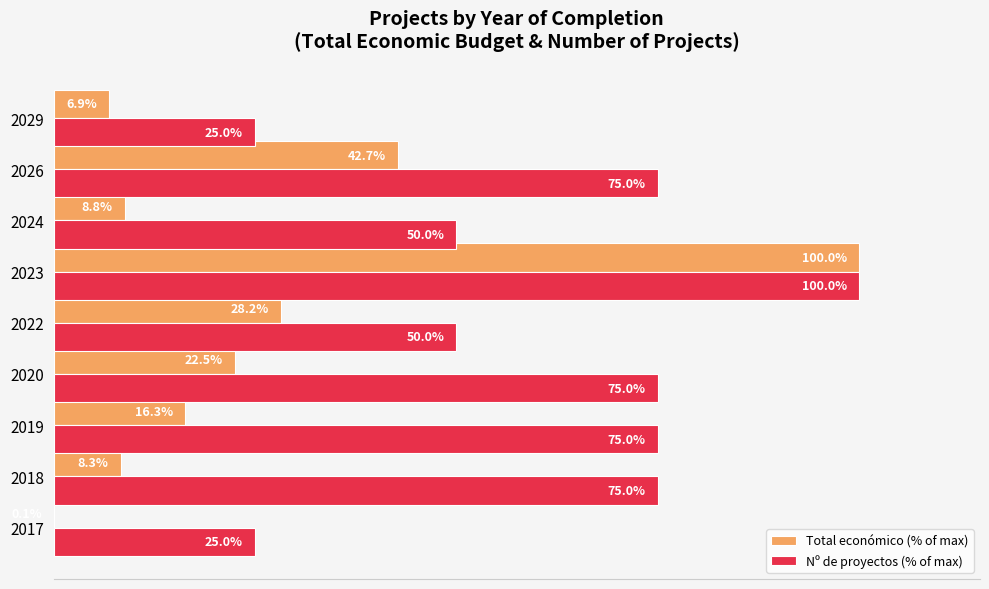

Which series has the largest total across all categories?

Nº de proyectos (% of max)